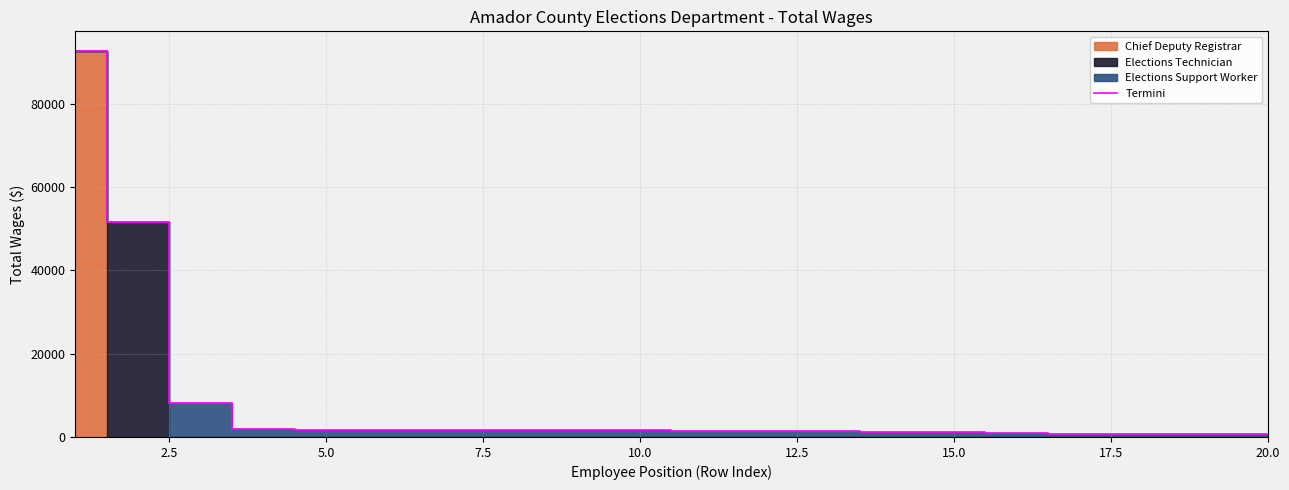

How many values are below 1608?

10